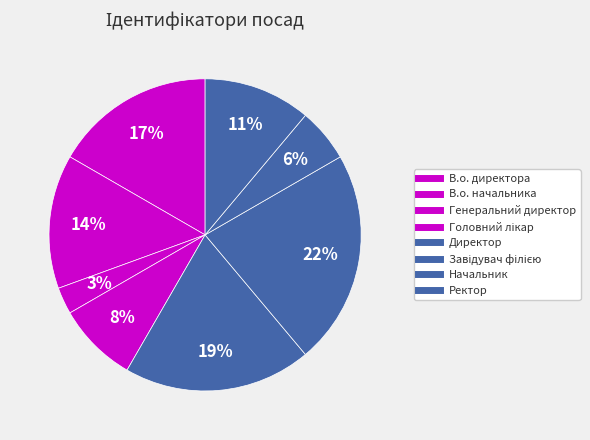

Count the number of slices in the pie.

8